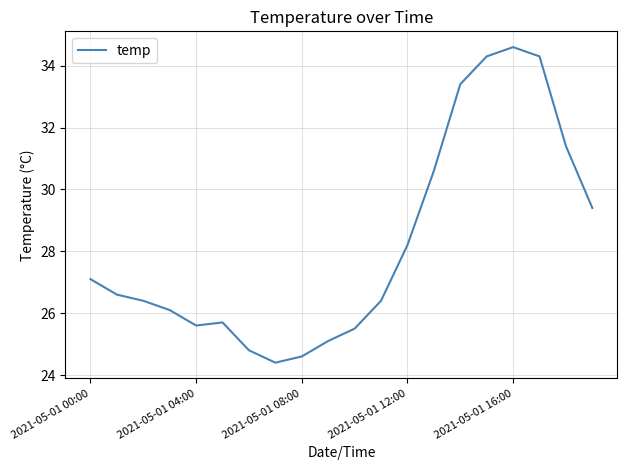

What is the difference between the maximum and minimum values?

10.2